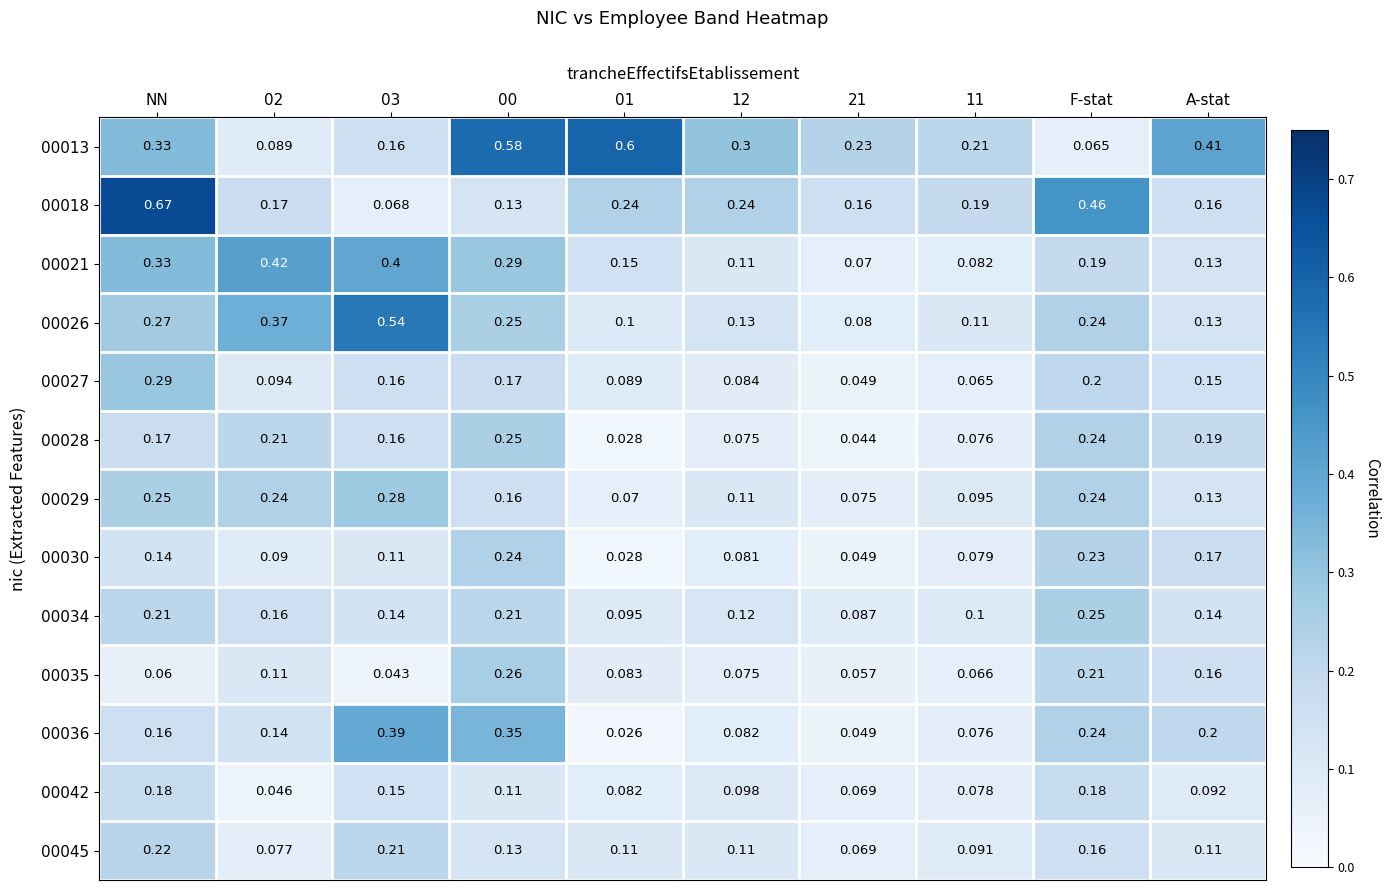

At which category is the sum across all series the highest?

NN